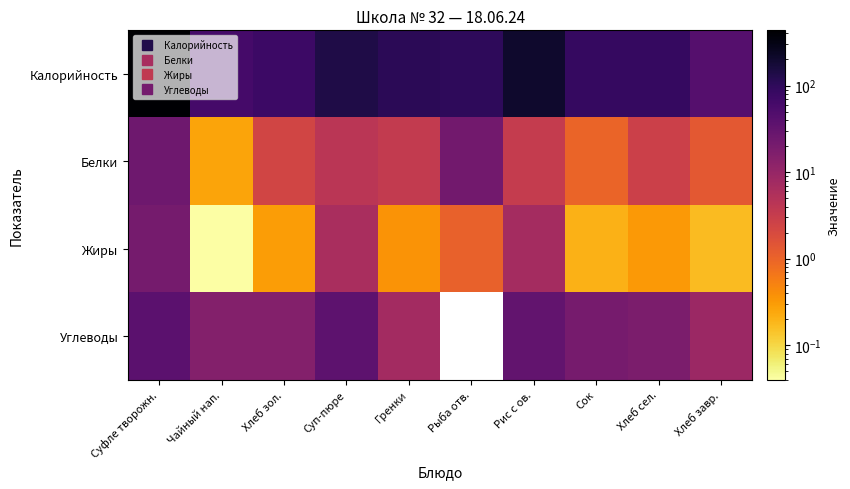

Count the number of data series in this chart.

4